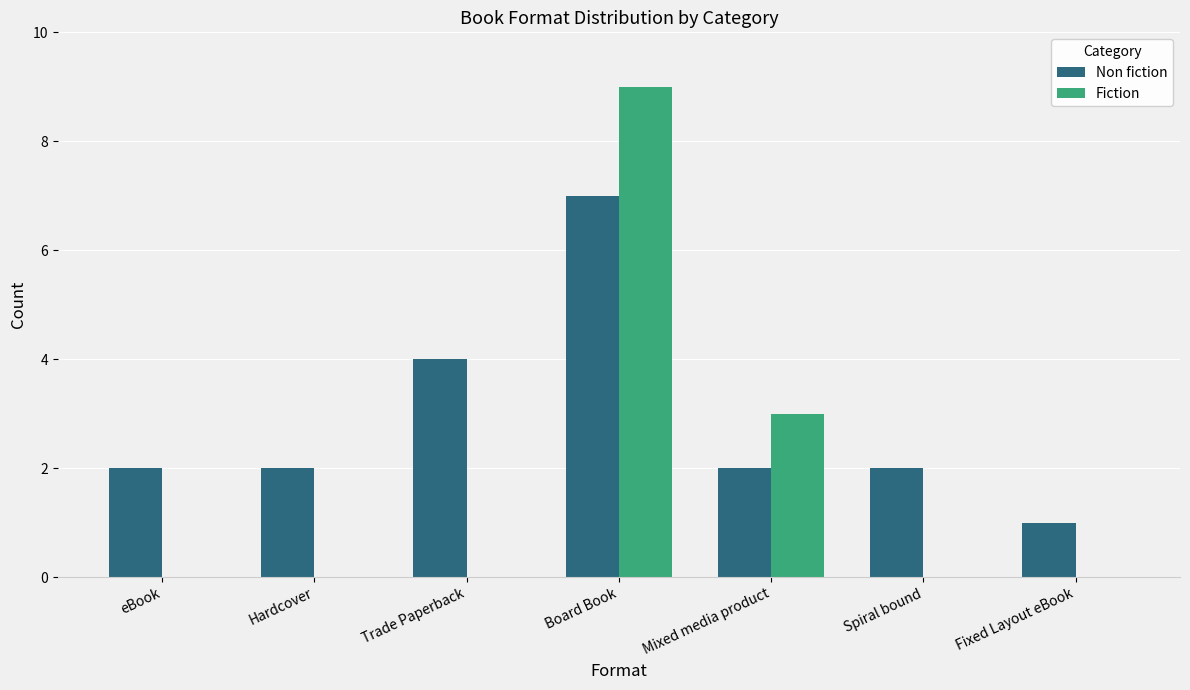

Between Mixed media product and Spiral bound, which series saw the biggest shift?

Fiction